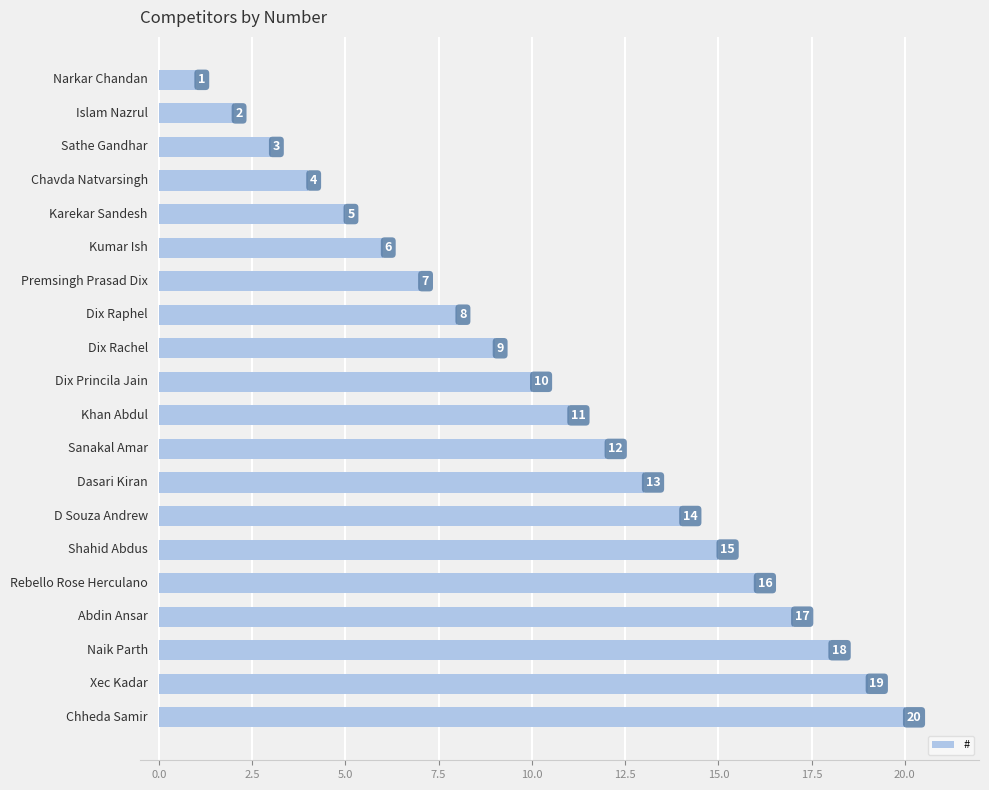

What is the difference between the maximum and second lowest values?

18